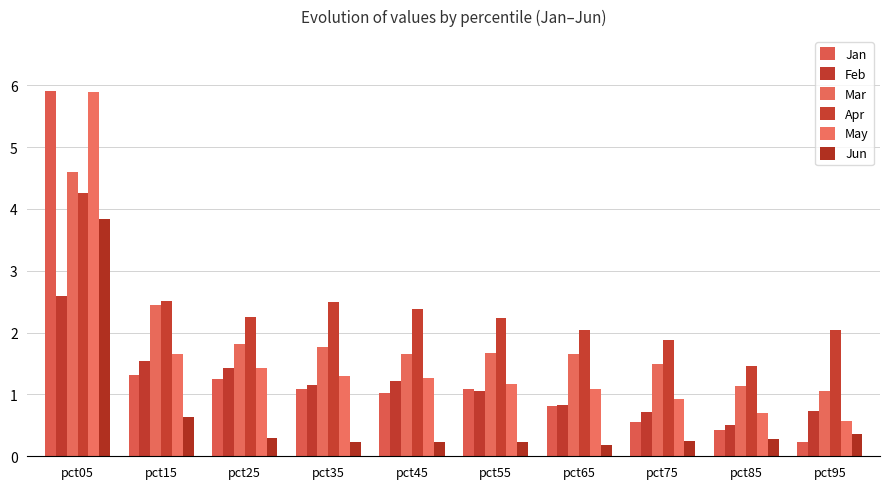

Is it true that Feb equals 0.7 at pct95?

True